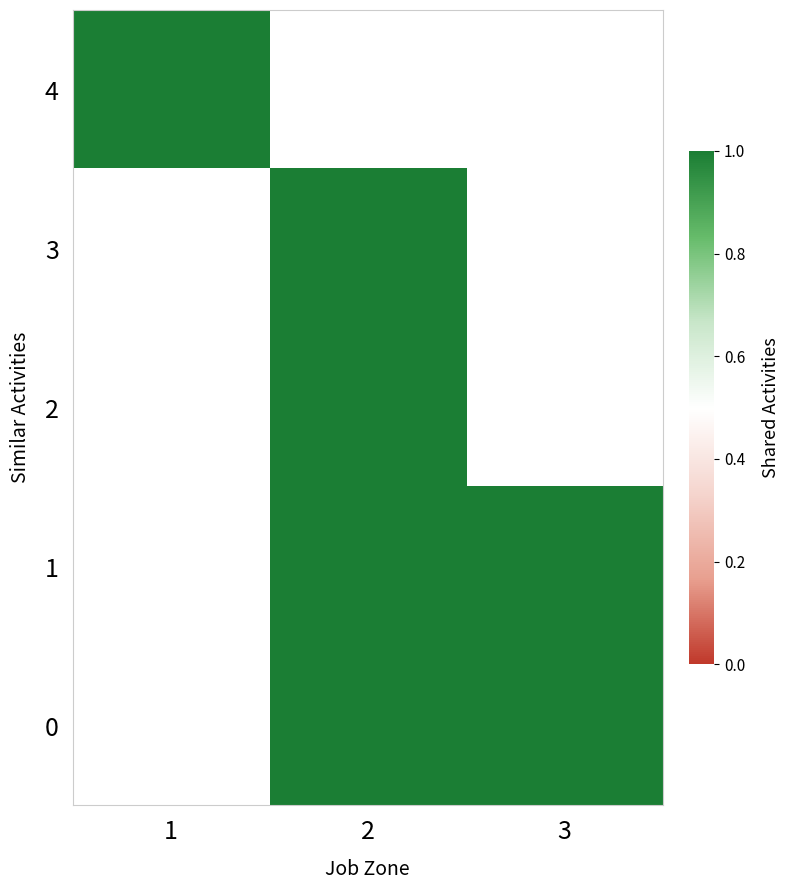

Which category has the lowest value across all series?

1